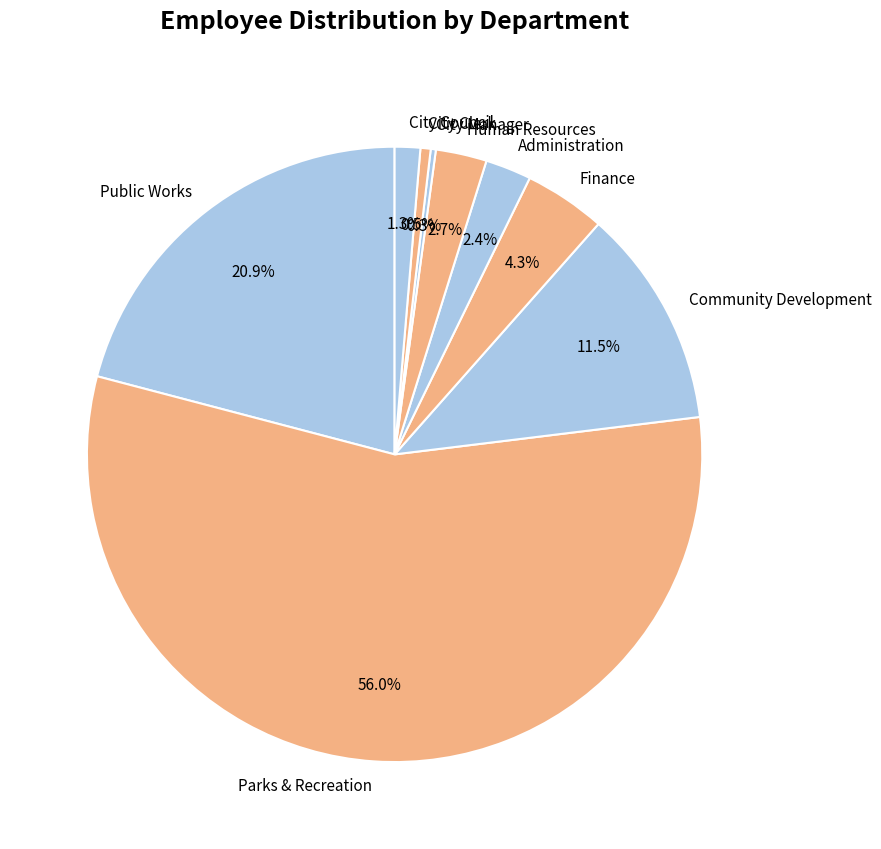

Does any single category account for the majority?

Yes